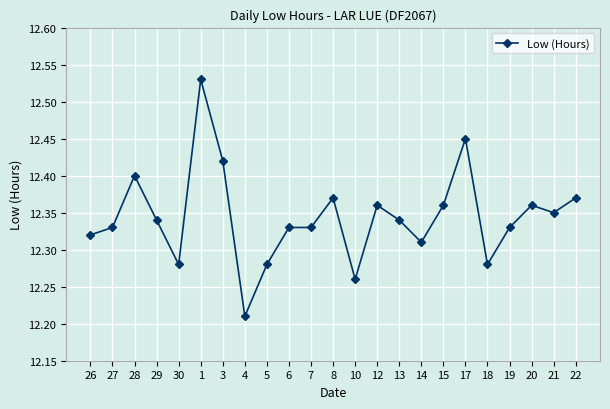

True or false: the data has more than 0 interior local peaks.

True